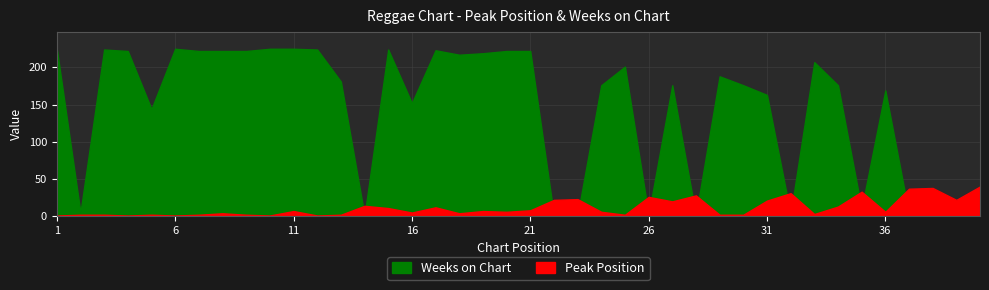

List the labels in order of Peak Position value, largest first.

40, 38, 37, 35, 32, 28, 26, 23, 22, 39, 31, 27, 14, 34, 17, 15, 21, 11, 19, 20, 24, 36, 16, 8, 18, 33, 2, 3, 5, 7, 9, 13, 25, 29, 30, 1, 4, 6, 10, 12